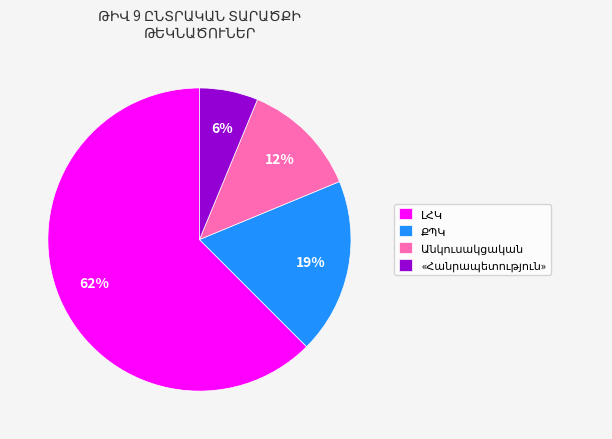

Is there any slice that represents more than half of the pie?

Yes